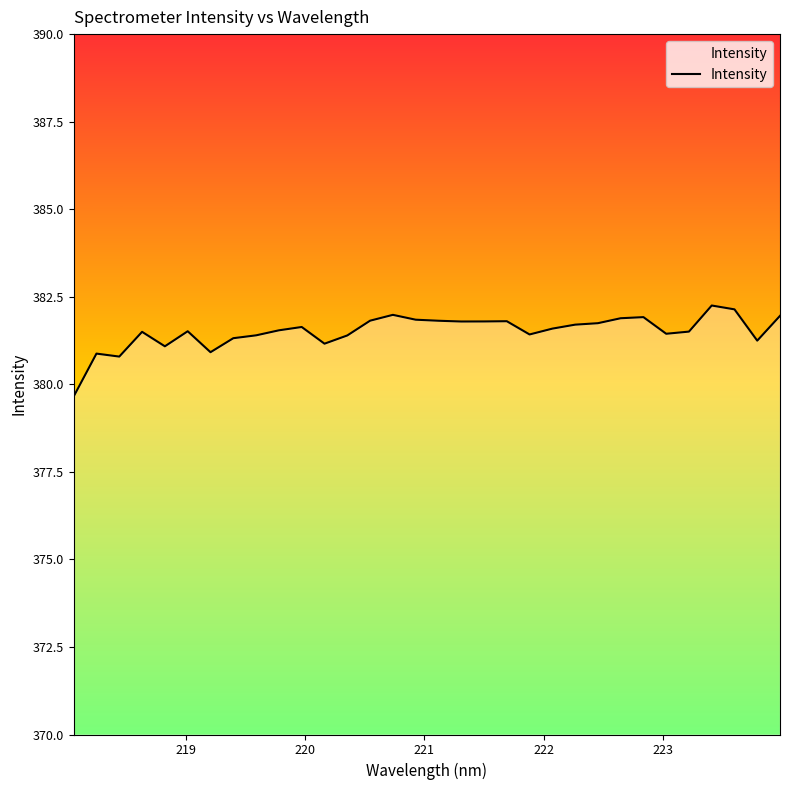

How many series are shown in this chart?

1